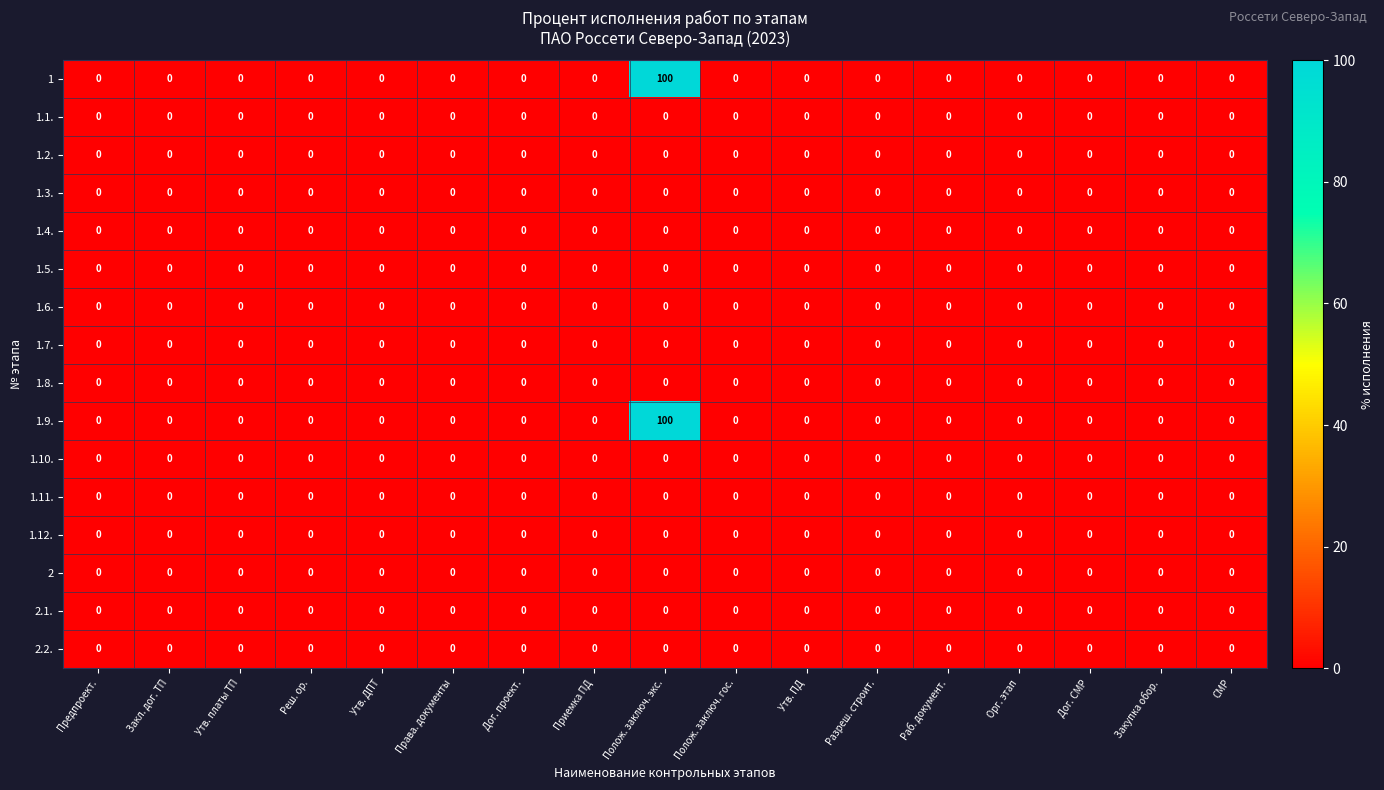

At which category is the sum across all series the highest?

Полож. заключ. экс.